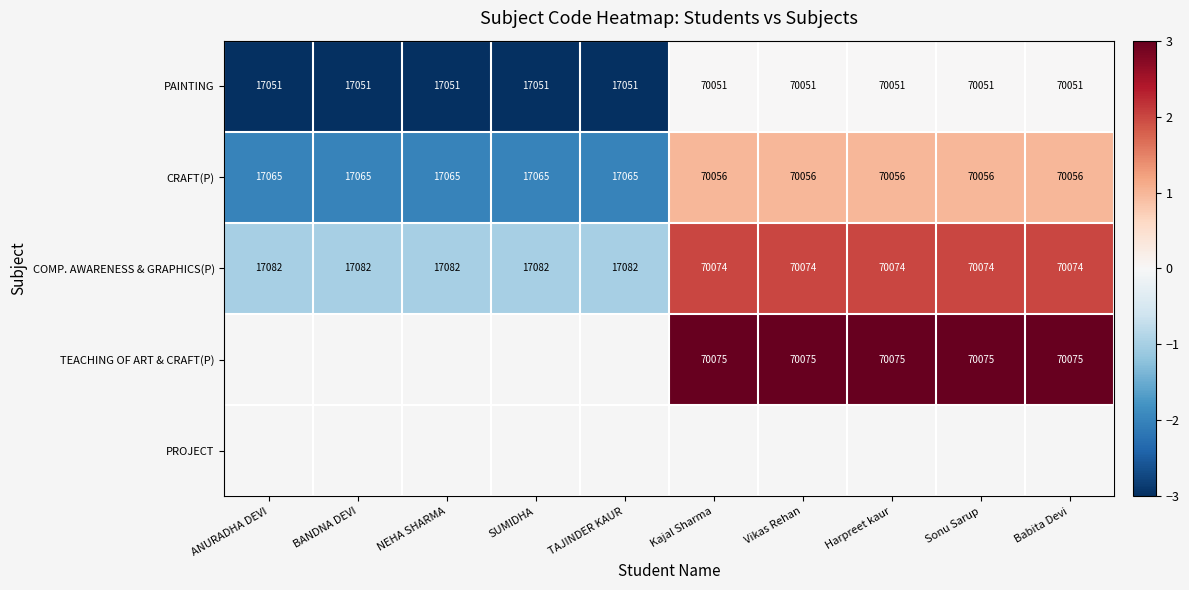

Is the value of CRAFT(P) at NEHA SHARMA greater than the value of PAINTING at Harpreet kaur?

No